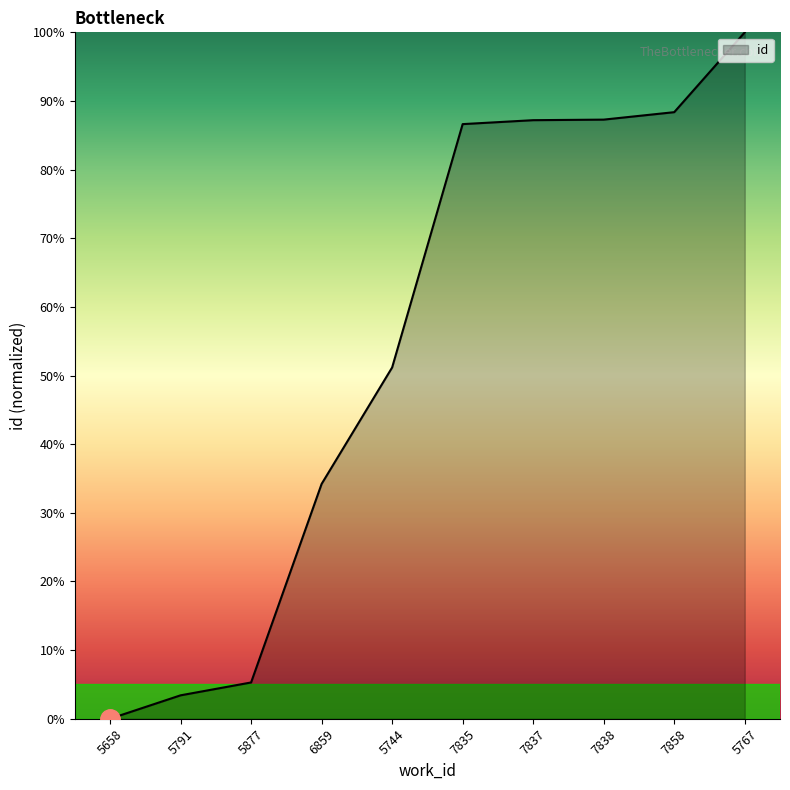

What is the maximum value shown in the chart?

100.0